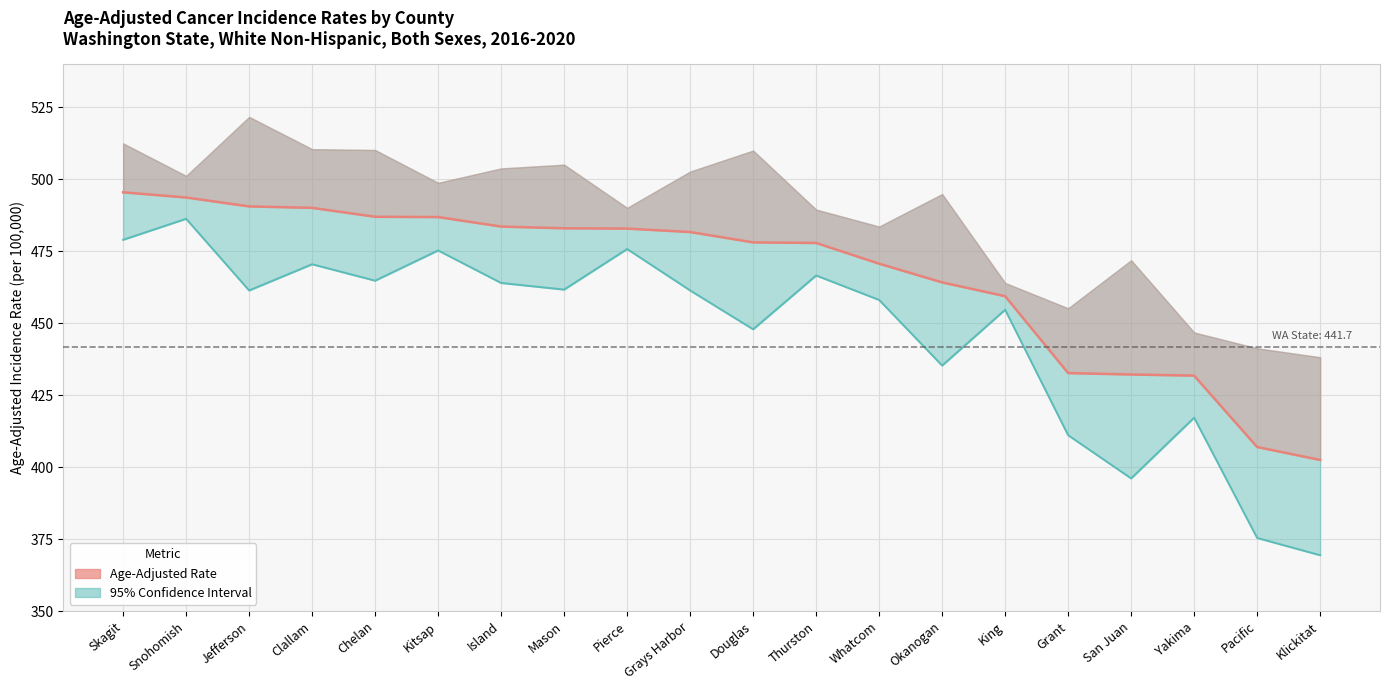

How many data points in Age-Adjusted Rate are less than 481?

10